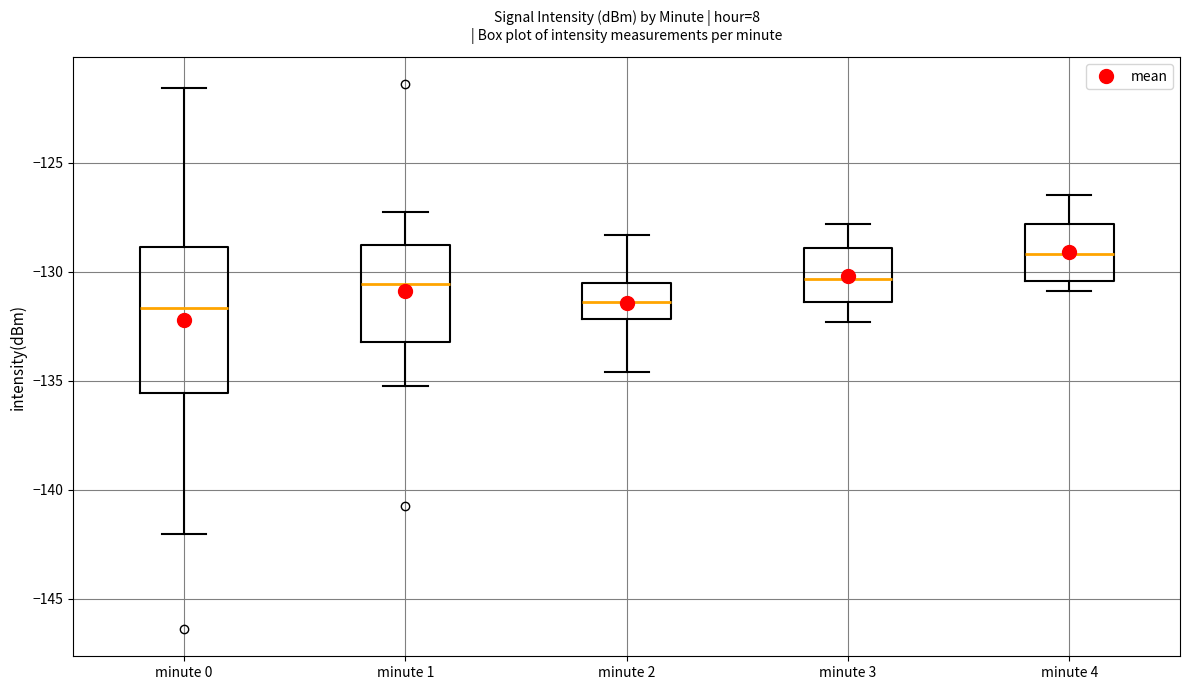

Reading left to right, read every box against the y-axis: the position of its median line, the range the box covers, and the ends of its whiskers. The values are not printed on the chart, so give them approximately, as read against the axis.

minute 0: median -131.5, box -135.5 to -129.0, whiskers -142.0 to -121.5
minute 1: median -130.5, box -133.0 to -129.0, whiskers -135.0 to -127.5
minute 2: median -131.5, box -132.0 to -130.5, whiskers -134.5 to -128.5
minute 3: median -130.5, box -131.5 to -129.0, whiskers -132.5 to -128.0
minute 4: median -129.0, box -130.5 to -128.0, whiskers -131.0 to -126.5